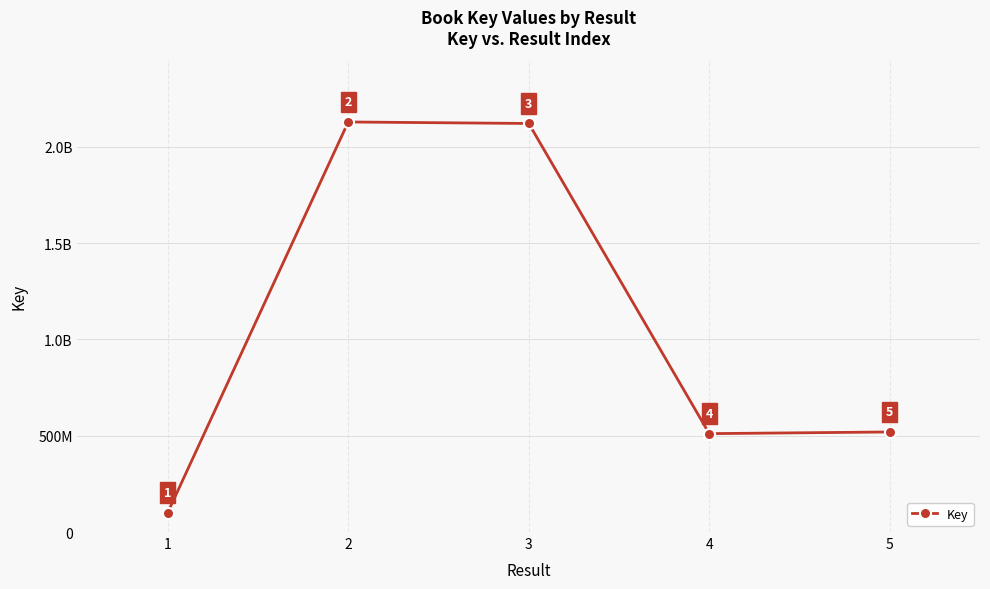

Approximately how many times larger is the value at 4 compared to 2?

0.2